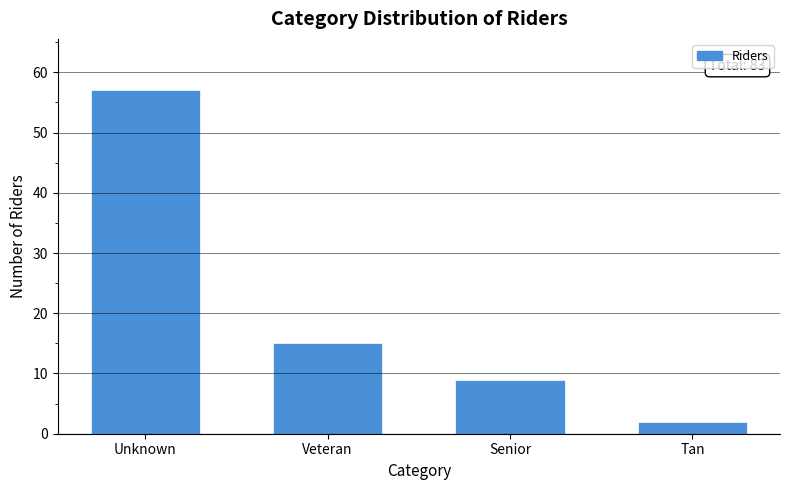

Reading left to right, transcribe all the data shown in this chart.

57	15	9	2